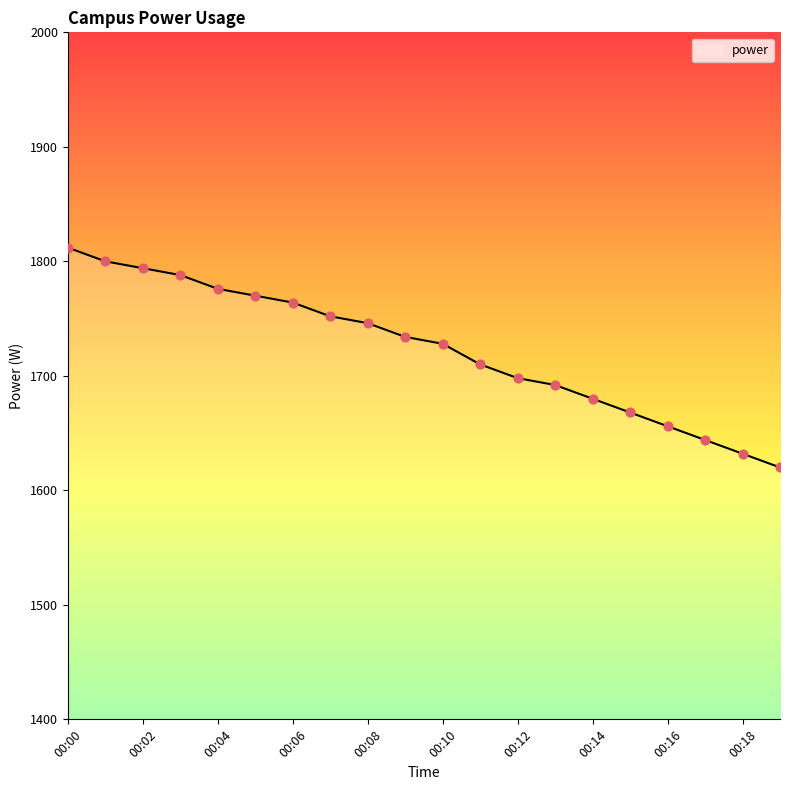

What is the difference between the maximum and minimum values?

192